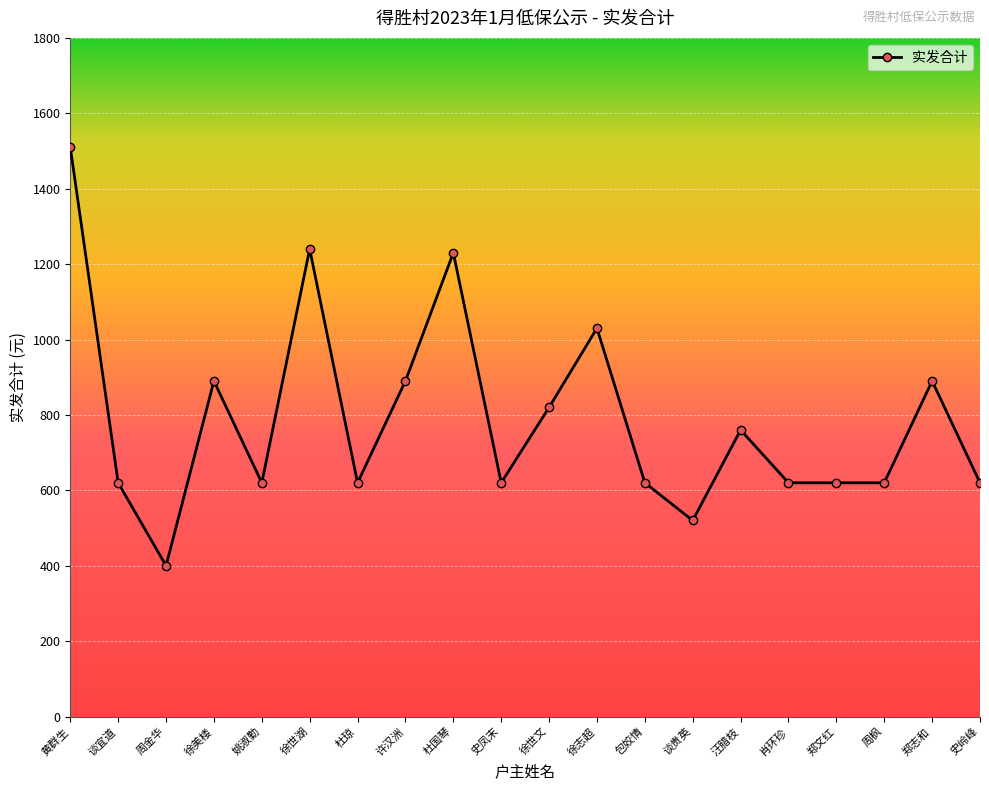

True or false: the data shows 890 at 郑志和.

True